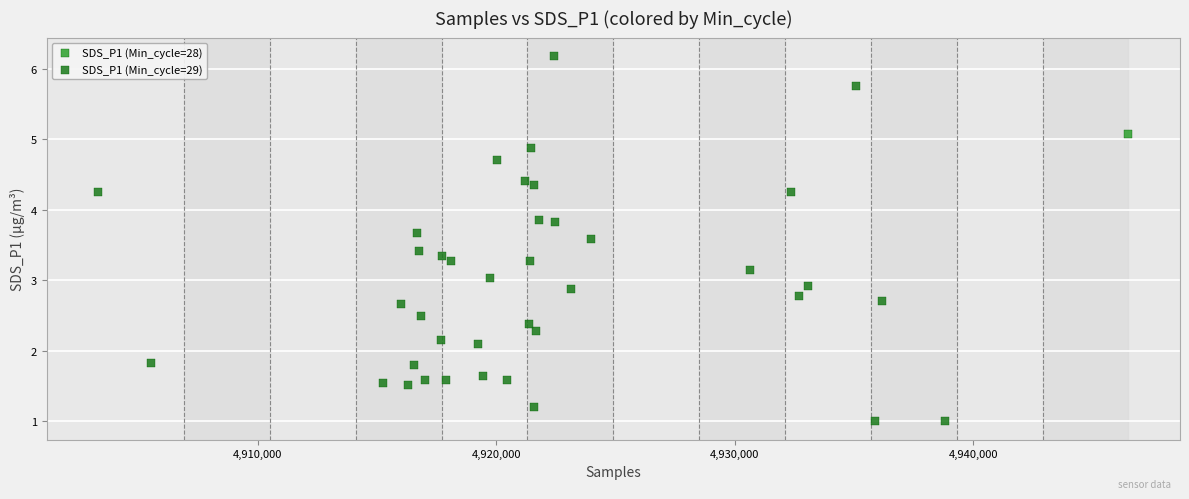

What are all the series names shown in the legend?

SDS_P1 (Min_cycle=28), SDS_P1 (Min_cycle=29)